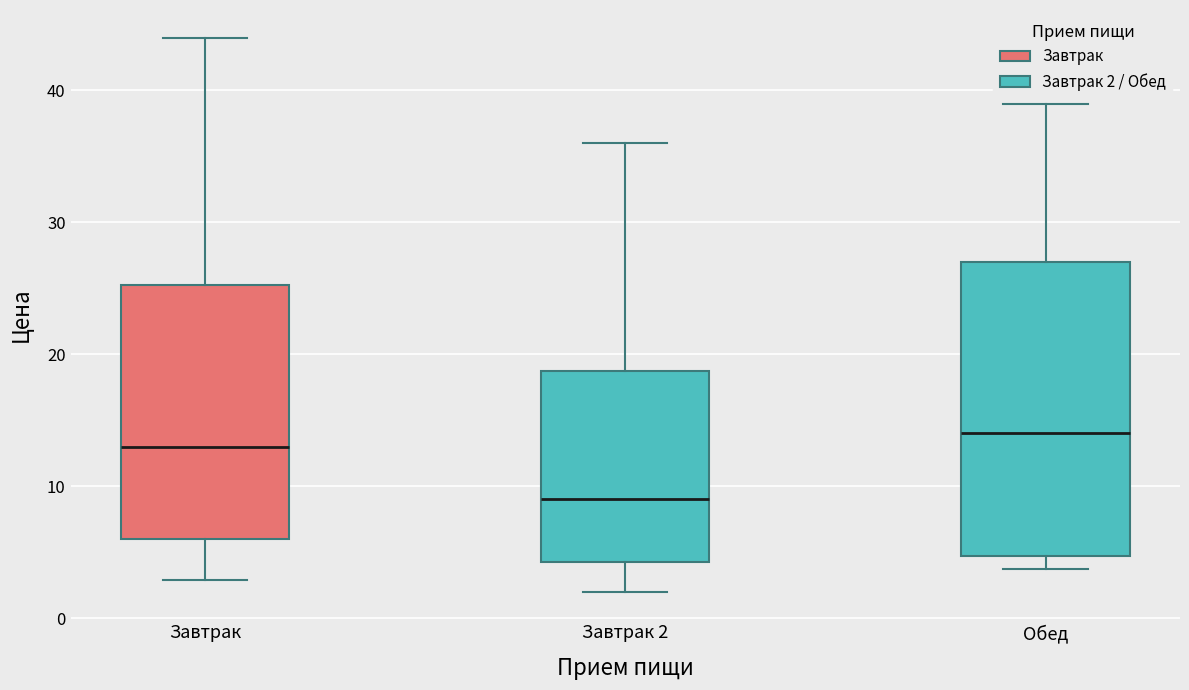

Reading left to right, transcribe this box plot: for each box, give where its median line is, the range the box spans, and where its two whiskers end, as read against the y-axis. The values are not printed on the chart, so give them approximately, as read against the axis.

Завтрак: median 13, box 6 to 25, whiskers 3 to 44
Завтрак 2: median 9, box 4 to 19, whiskers 2 to 36
Обед: median 14, box 5 to 27, whiskers 4 to 39